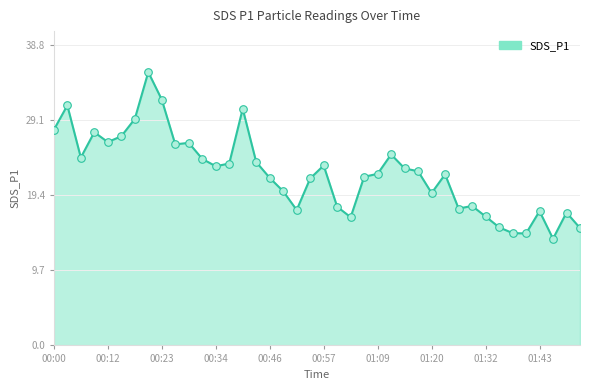

What is the difference between the maximum and minimum values?

21.5